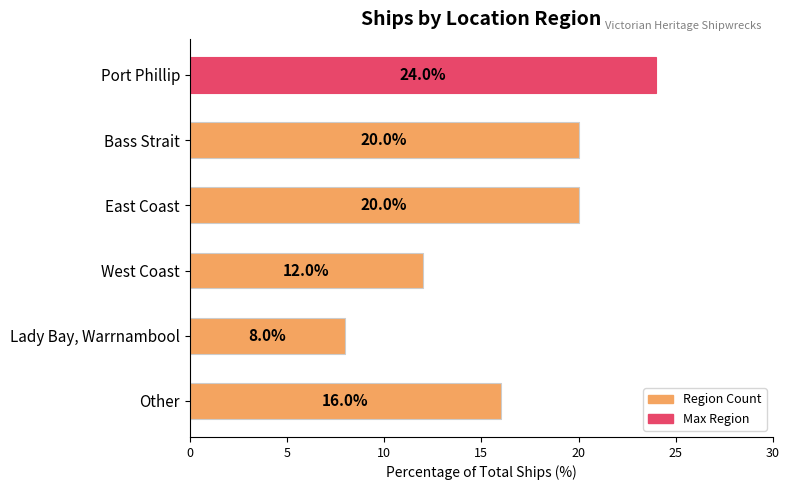

Approximately how many times larger is the value at Lady Bay, Warrnambool compared to Other?

0.5